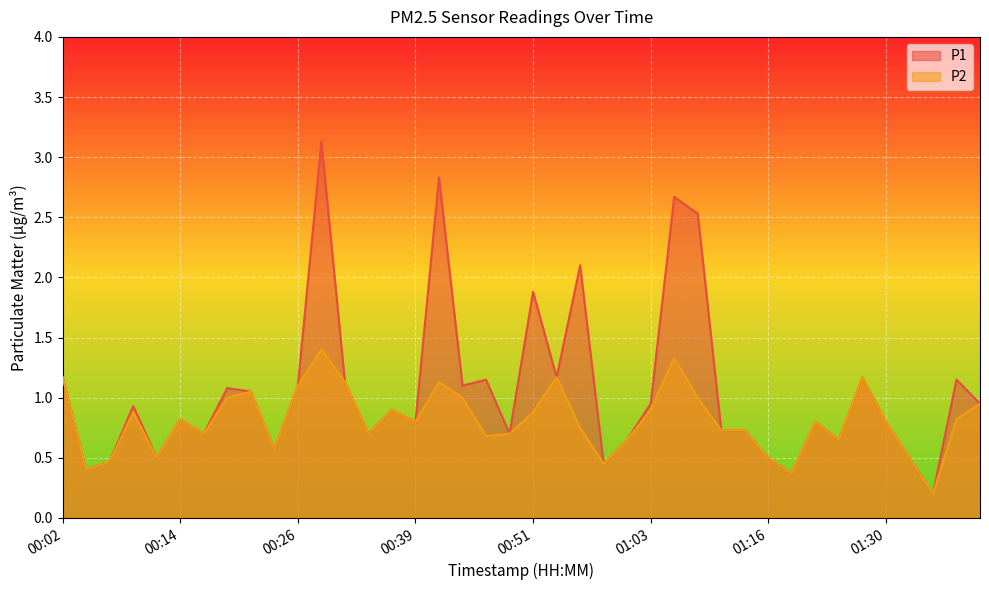

Count the number of categories in the chart.

40